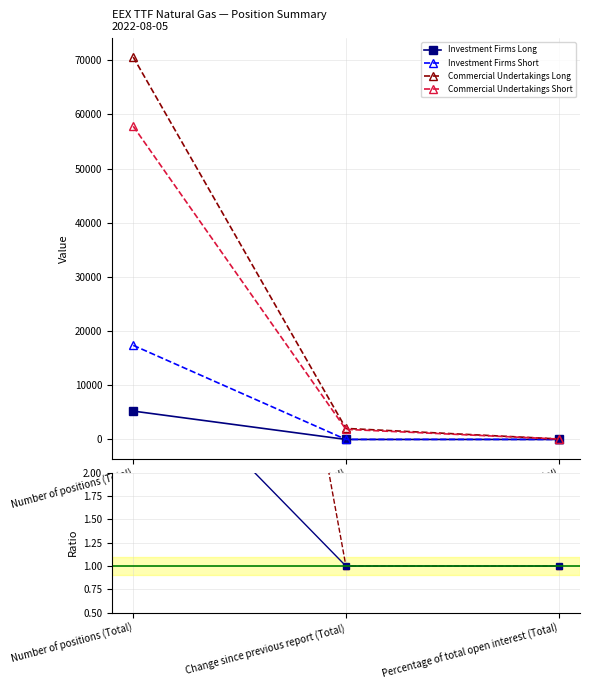

List the series in order of their peak value, lowest first.

Commercial Short / Inv. Firms Short, Commercial Long / Inv. Firms Long, Investment Firms Long, Investment Firms Short, Commercial Undertakings Short, Commercial Undertakings Long